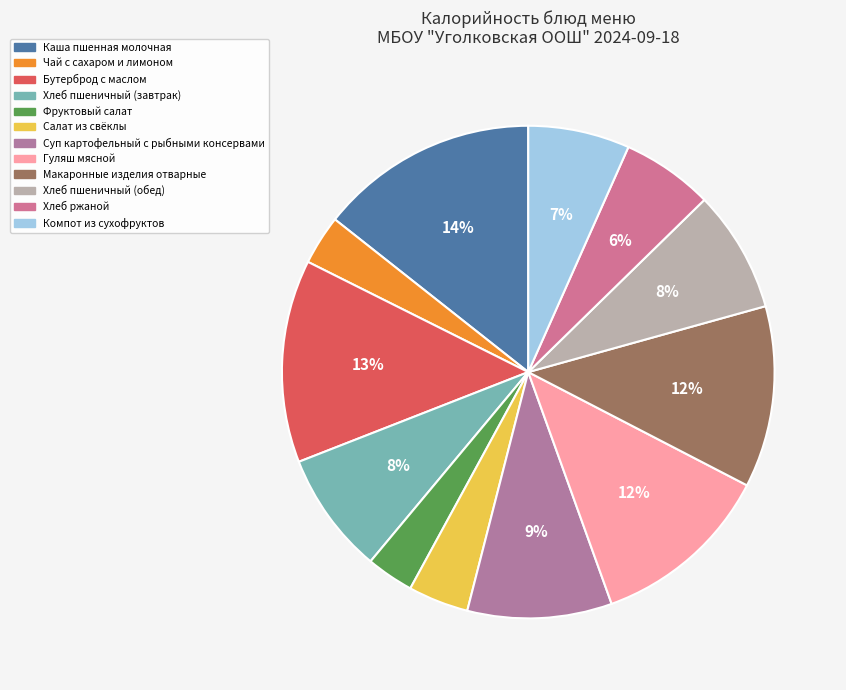

To the nearest percent, what portion does Каша пшенная молочная represent?

14%